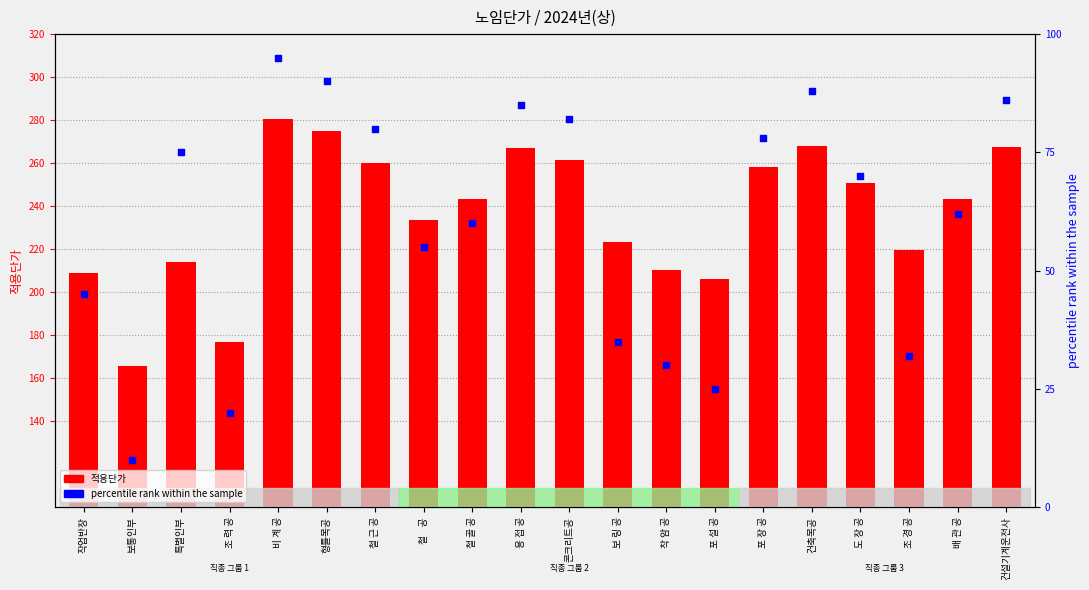

What is the total value across all series at 착 암 공?

210182